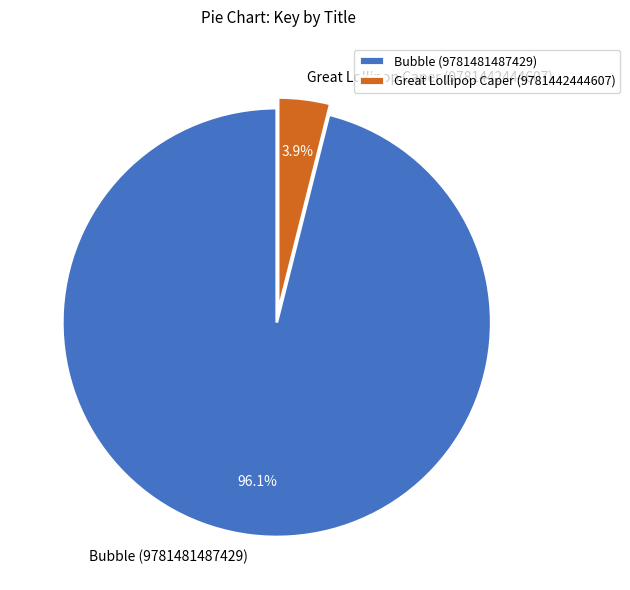

Is there any slice that represents more than half of the pie?

Yes